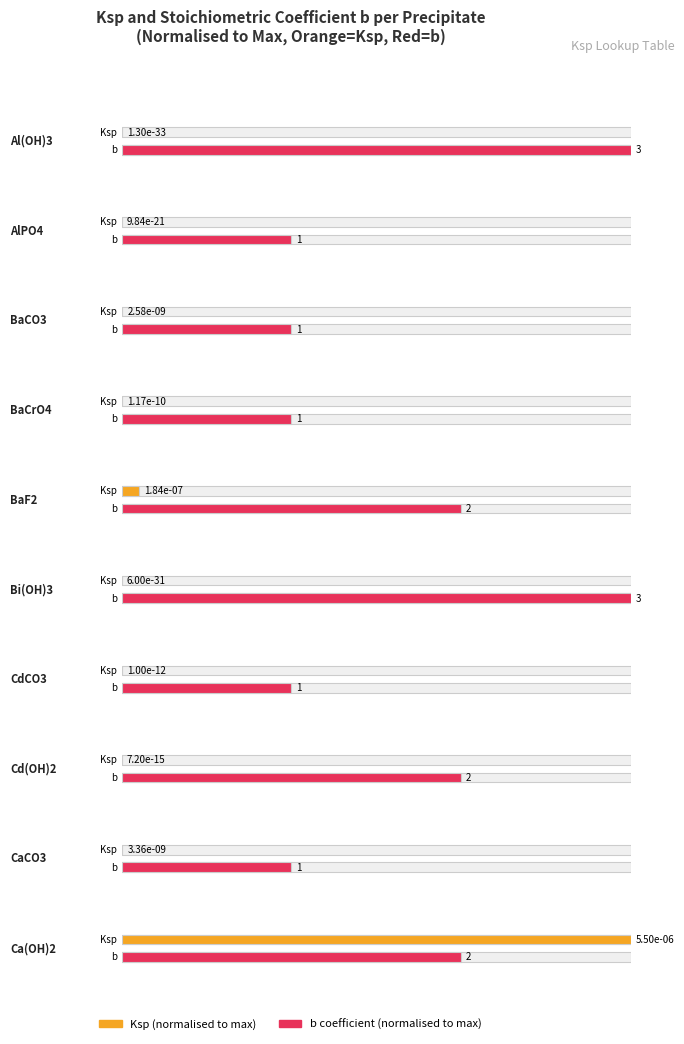

What is the difference between the second highest and second lowest values in the b series?

2.0